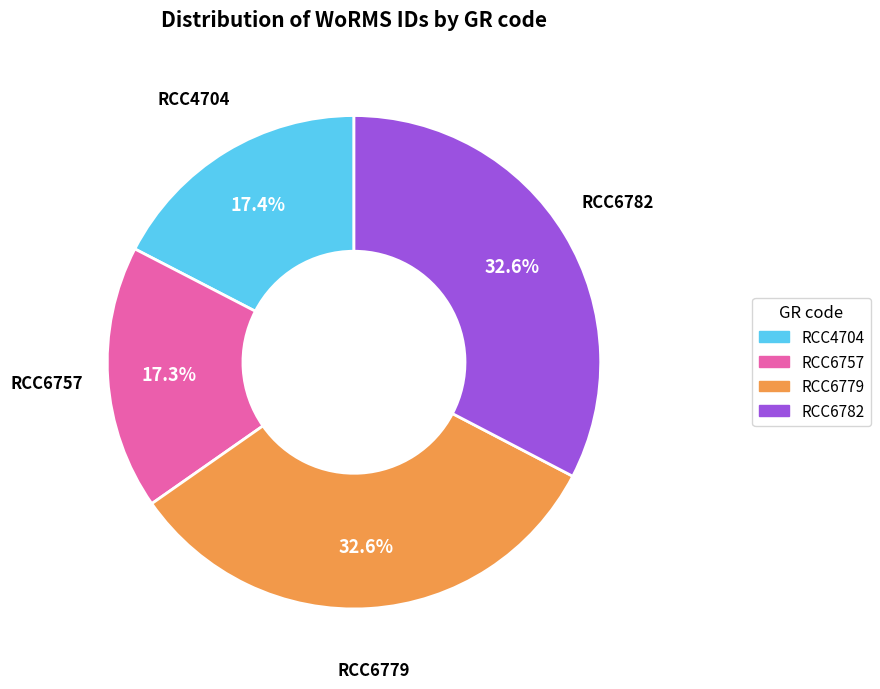

What percentage is the RCC6779 slice, to the nearest percent?

33%